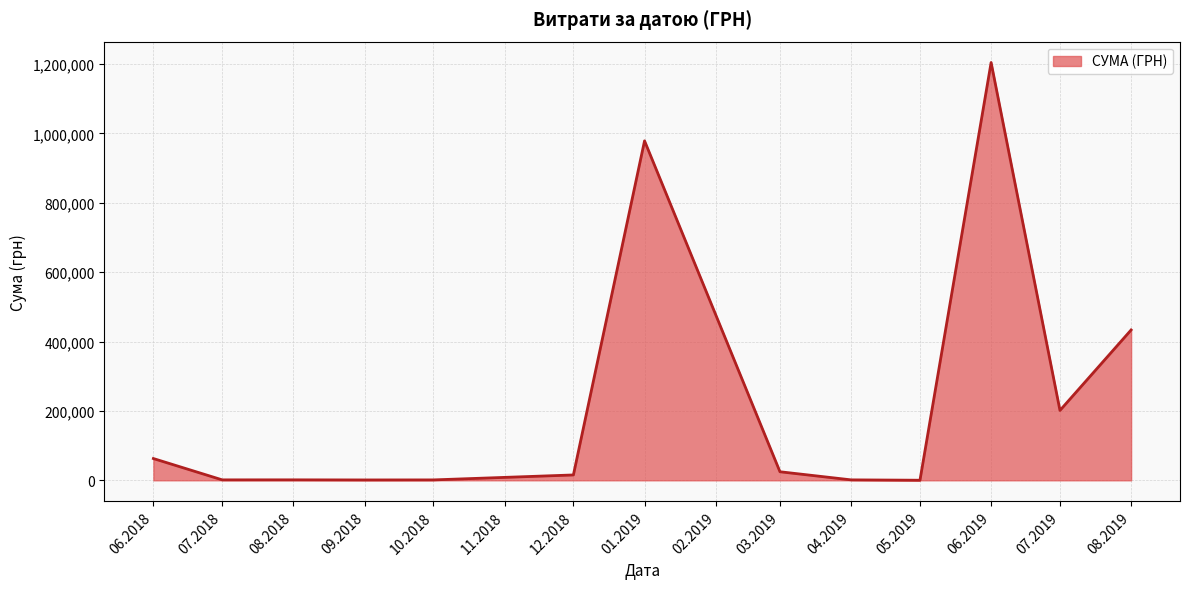

What is the maximum value shown in the chart?

1204251.0